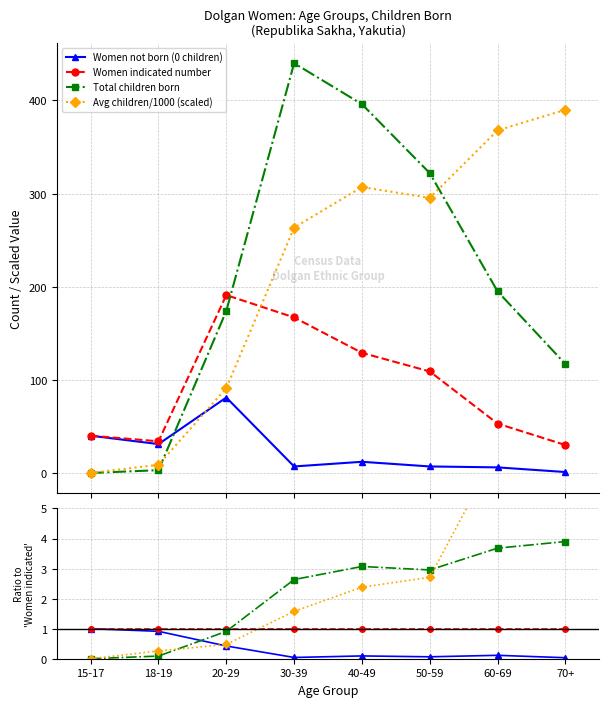

Which series has the largest total across all categories?

Avg children/1000 (scaled)